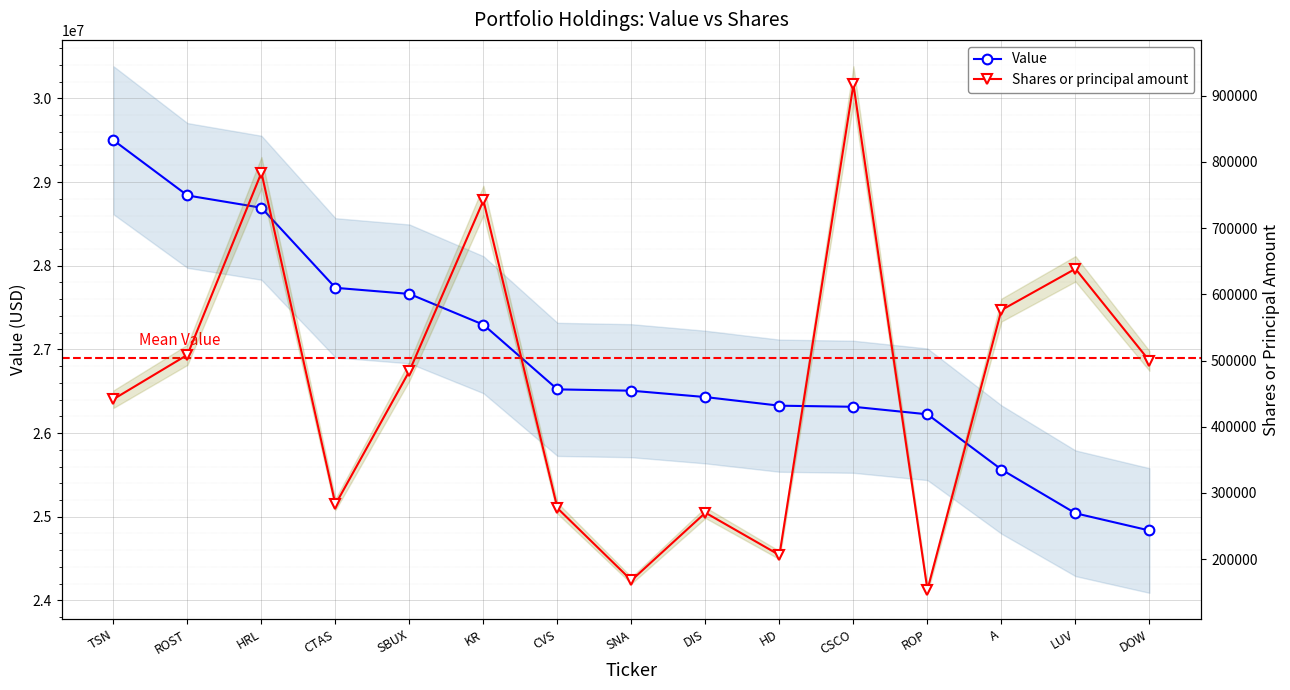

Is it true that Value equals 26430000 at DIS?

True